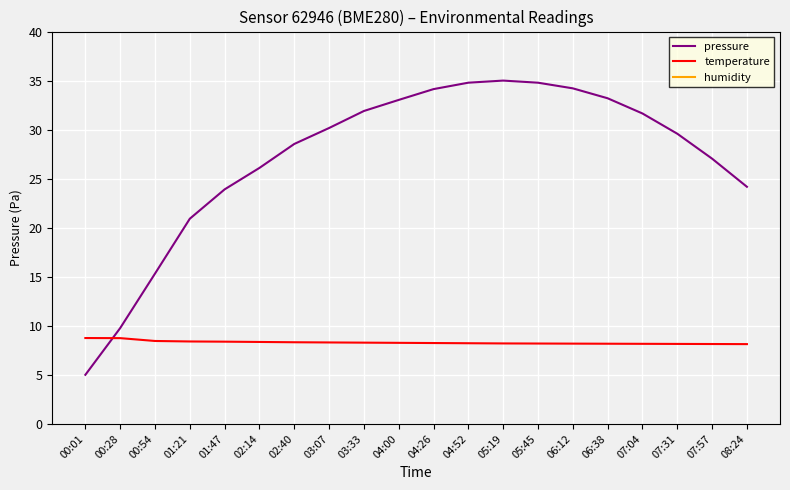

What is the approximate value of pressure at 01:47?

23.9